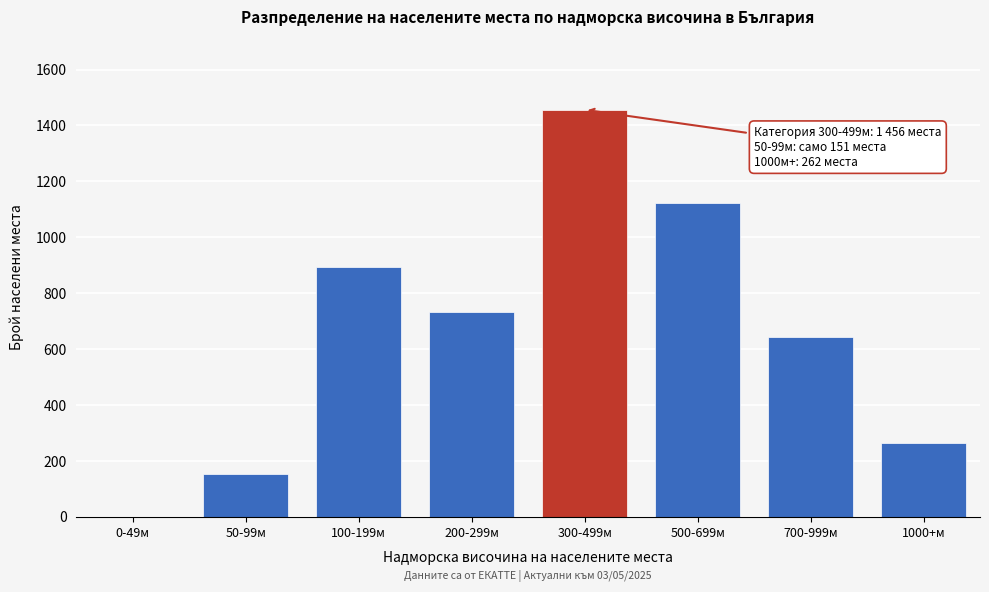

Reading left to right, what are all the values shown in this chart?

0-49м=0	50-99м=151	100-199м=892	200-299м=731	300-499м=1456	500-699м=1124	700-999м=643	1000+м=262